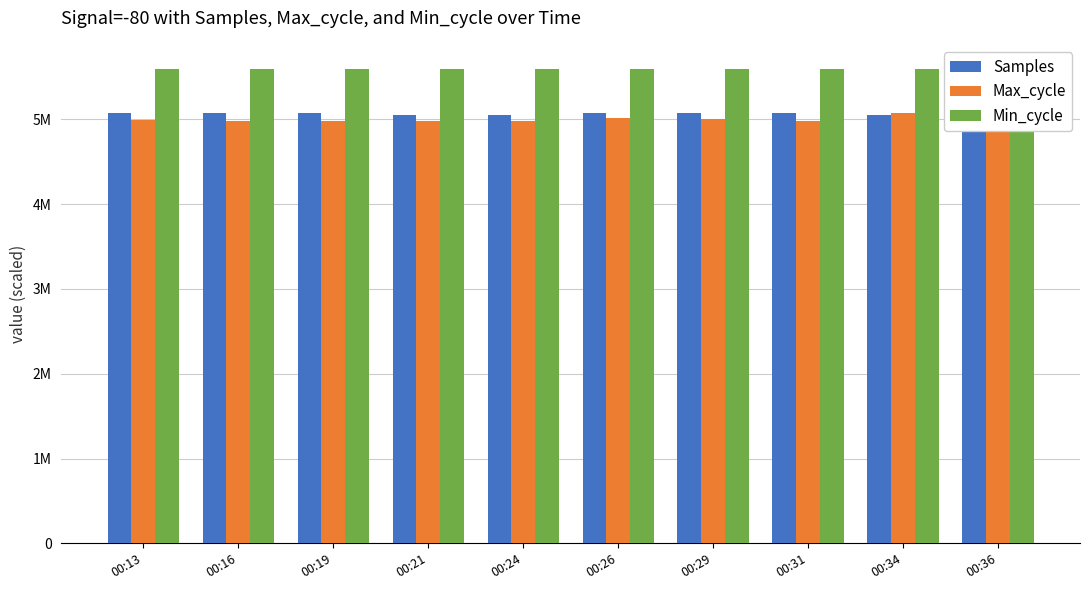

At which label does Min_cycle reach its minimum?

00:13